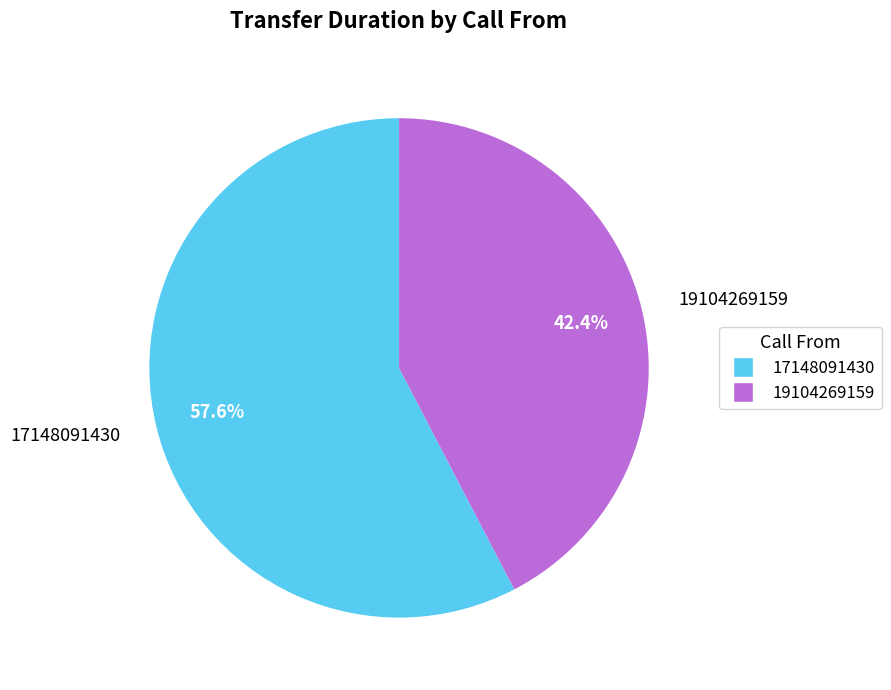

Does any single category account for the majority?

Yes